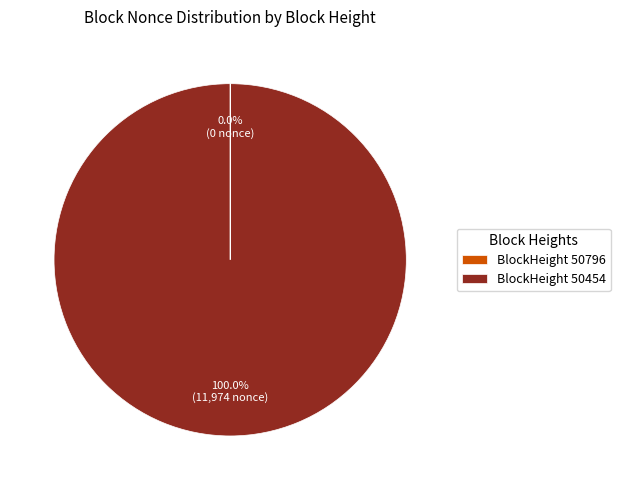

What is the majority slice?

BlockHeight 50454